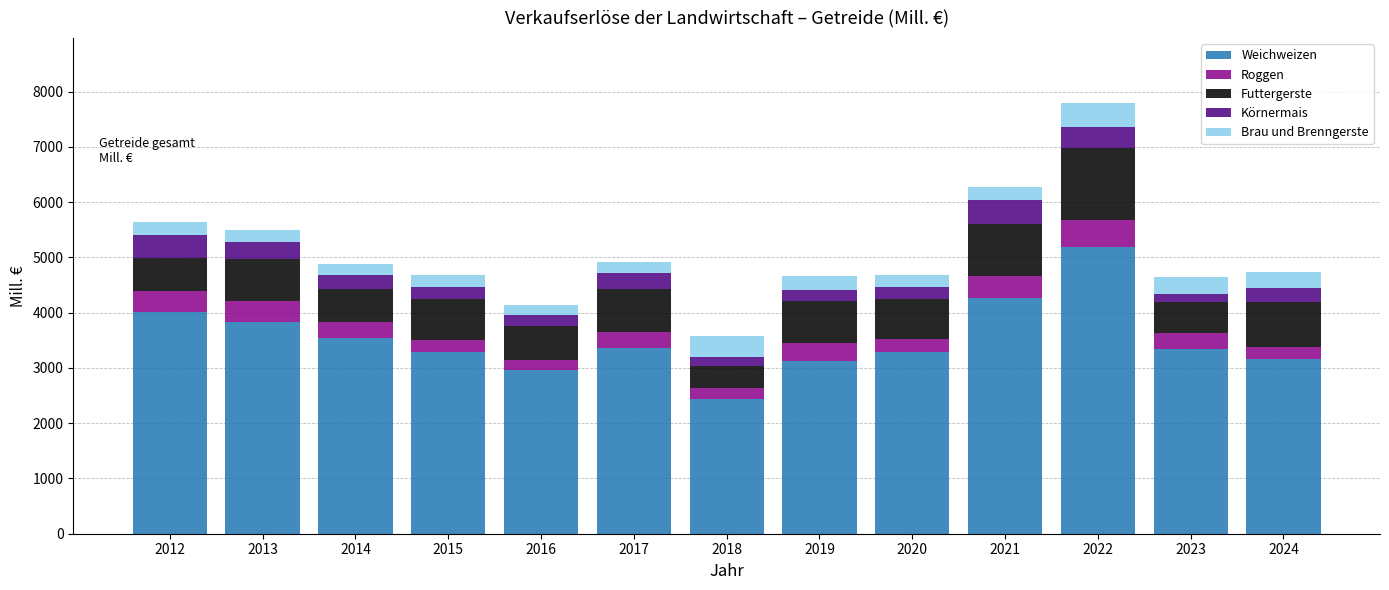

At which category is the sum across all series the highest?

2022